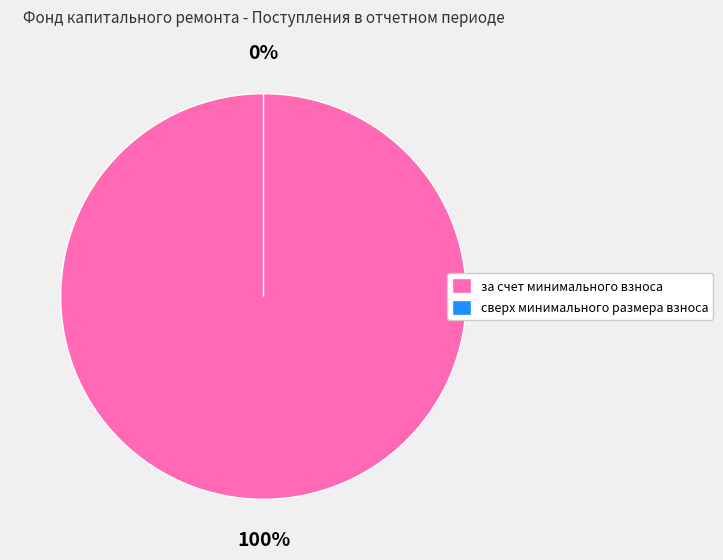

How many segments does this pie chart have?

2